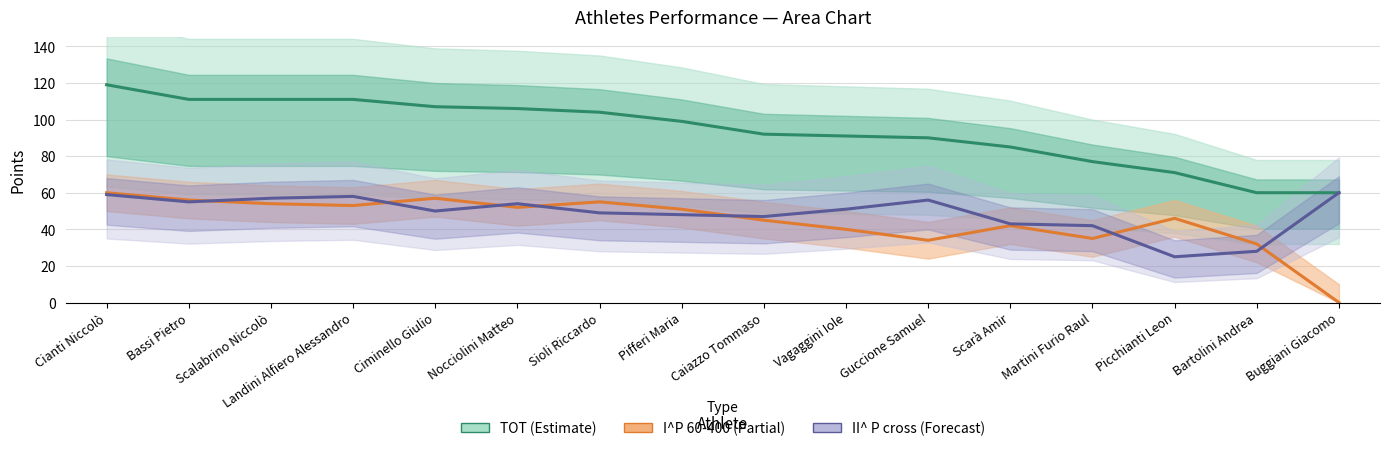

The value of TOT at Bartolini Andrea is 60. True or false?

True